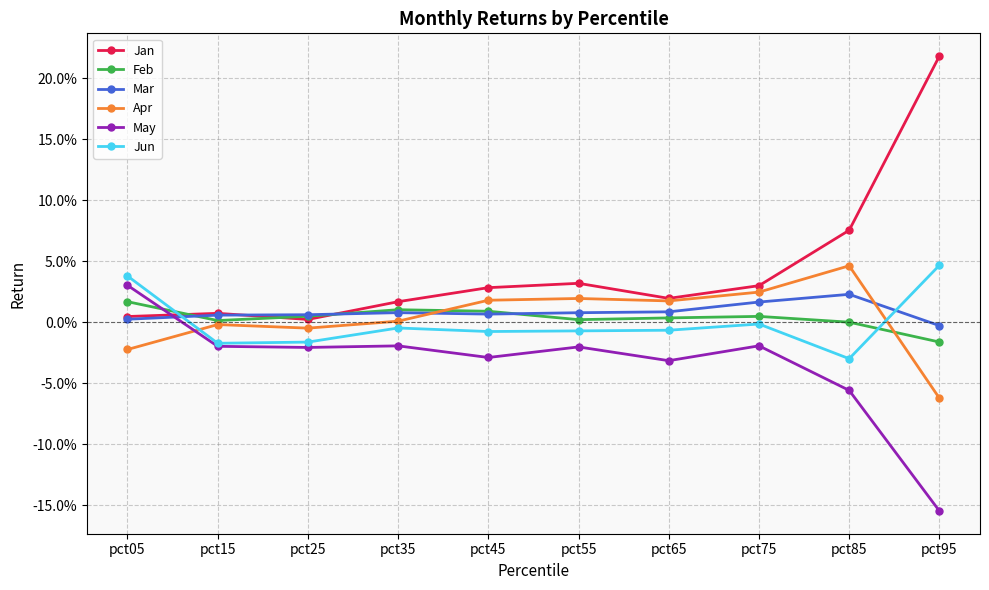

What are all the series names shown in the legend?

Jan, Feb, Mar, Apr, May, Jun